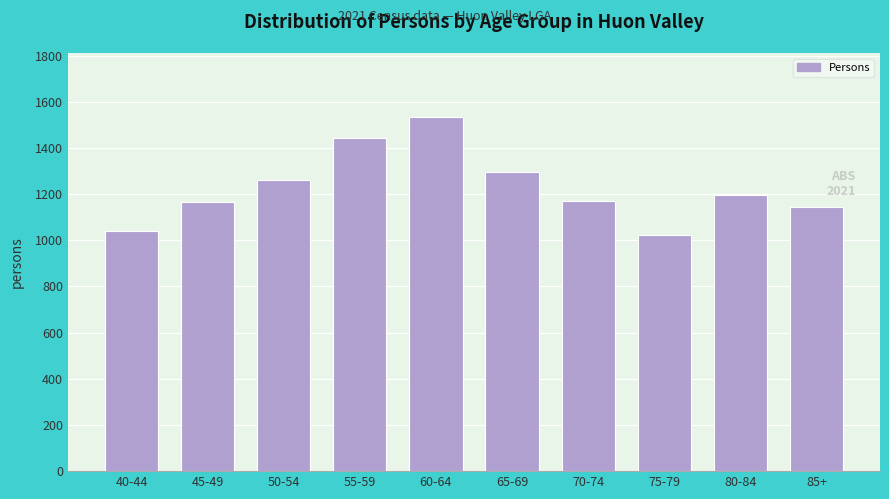

What is the difference between the second highest and second lowest values?

403